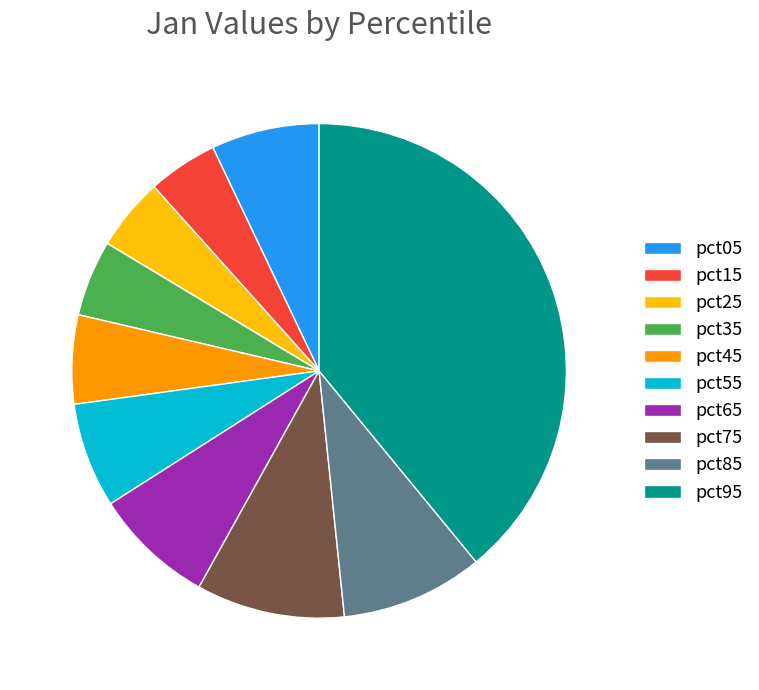

Which has a higher value, pct75 or pct45?

pct75